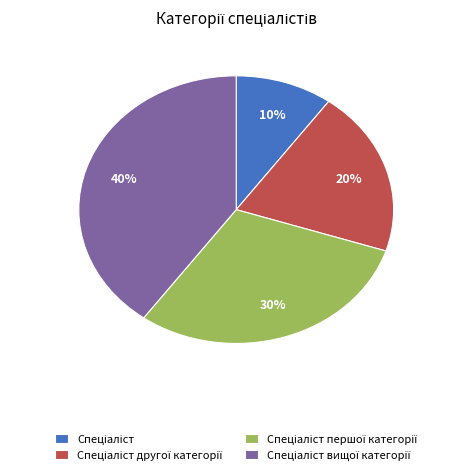

To the nearest percent, what is the average slice percentage?

25%